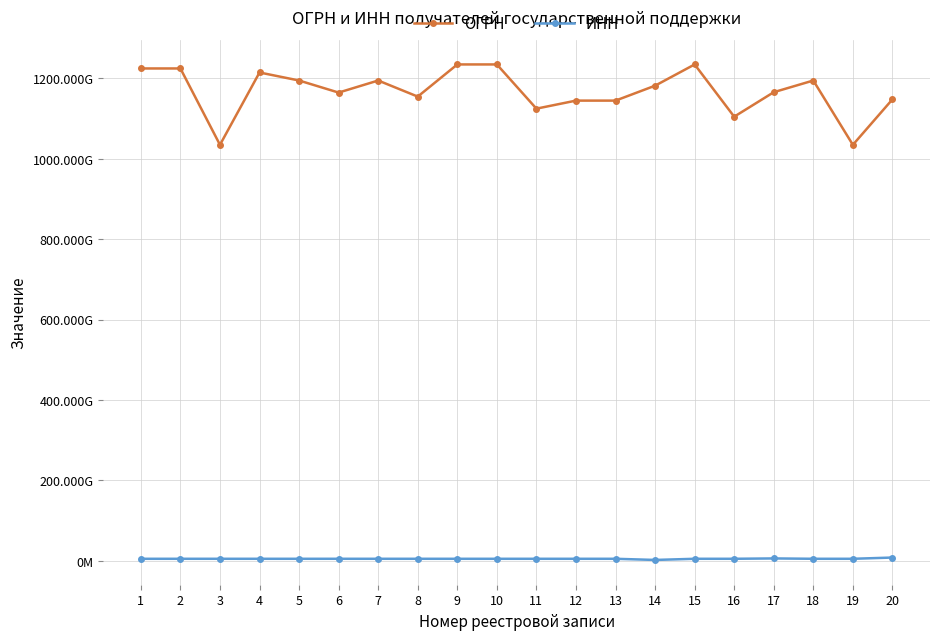

Between 4 and 8, which series saw the biggest shift?

ОГРН